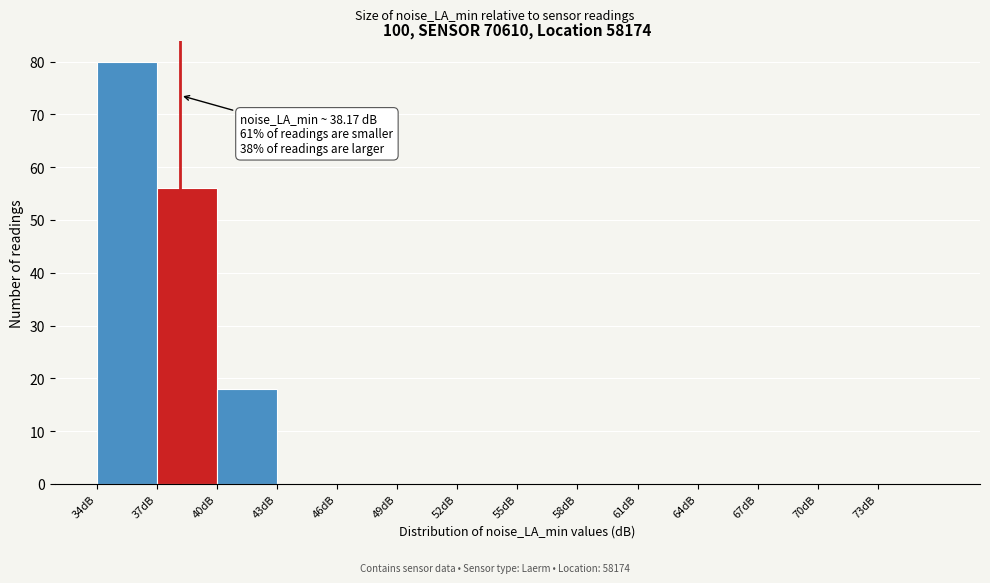

Which range on the x-axis has the tallest bar?

34 to 37